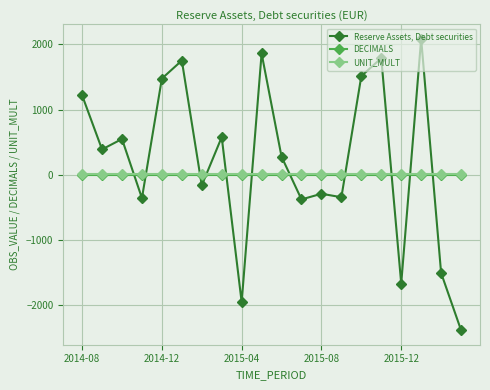

Does the chart display data point markers on the line(s)?

Yes